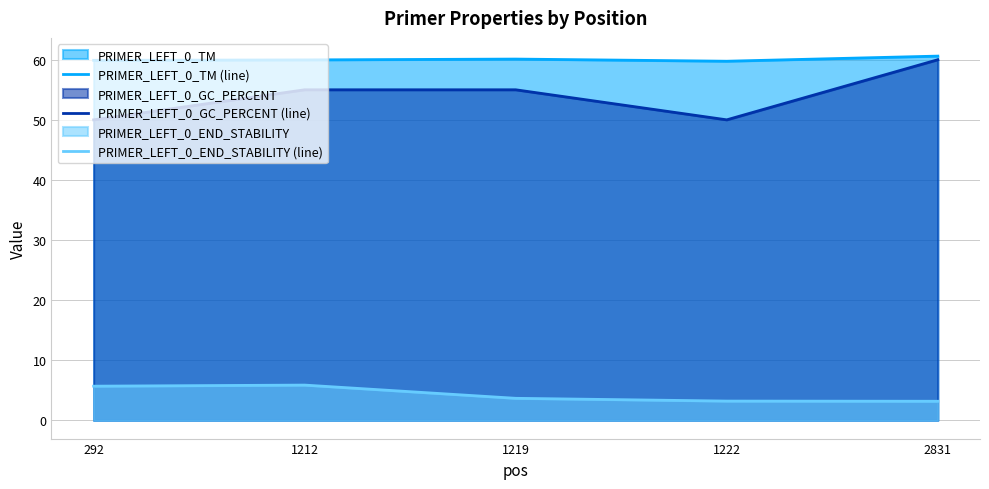

Is it true that PRIMER_LEFT_0_TM (line) equals 59.8 at 1222?

True